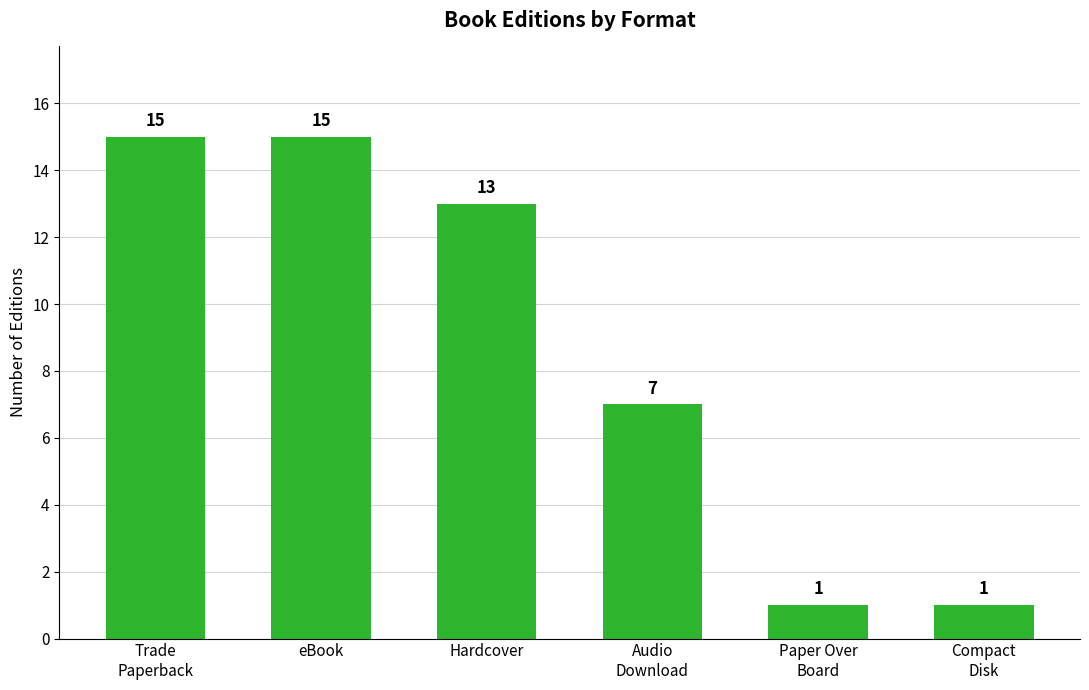

Where does the data first go above 13?

Trade
Paperback